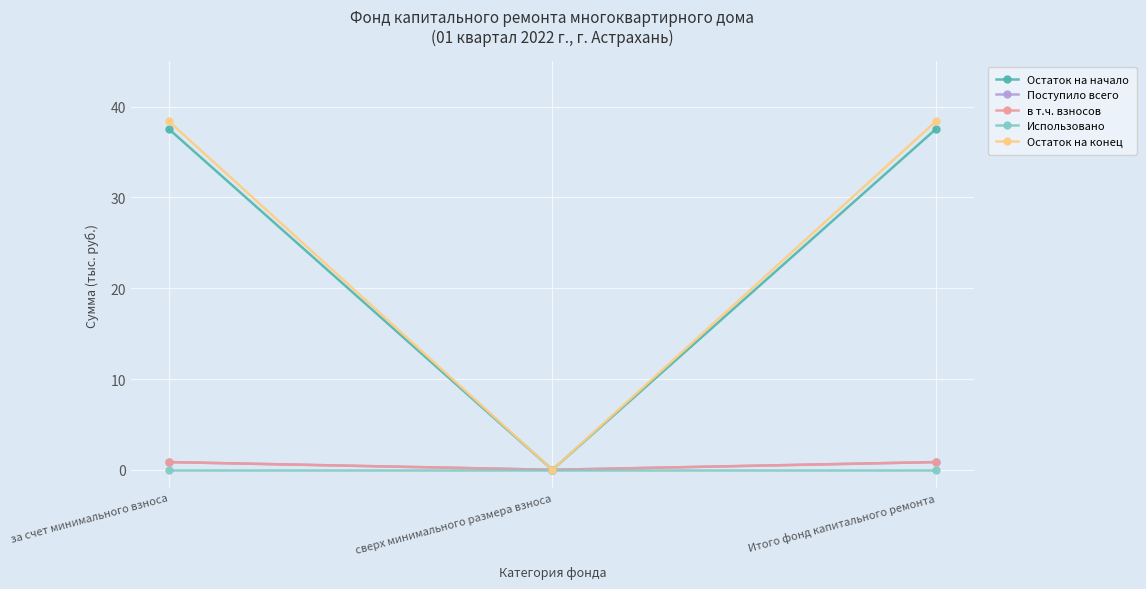

Is this an area chart (filled region under the line)?

No